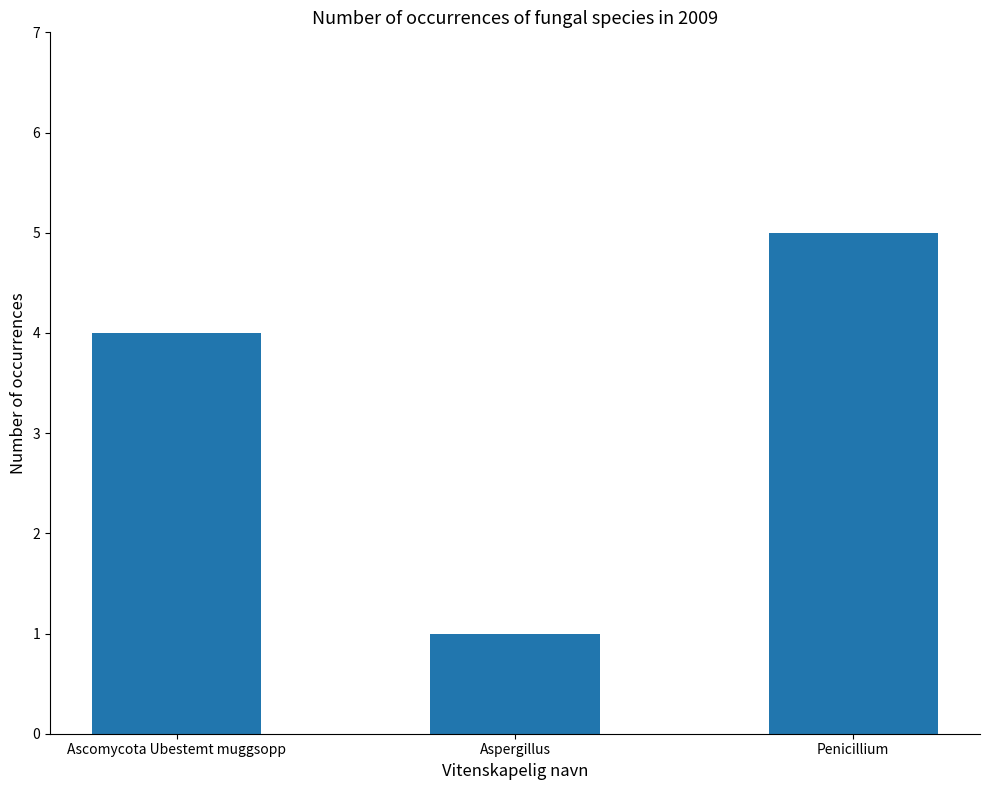

What is the maximum value shown in the chart?

5